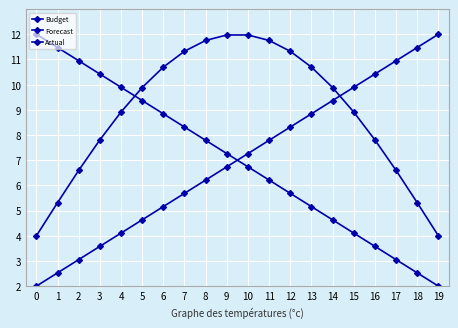

What is the value of the Actual point at the 5th from the left?

9.9